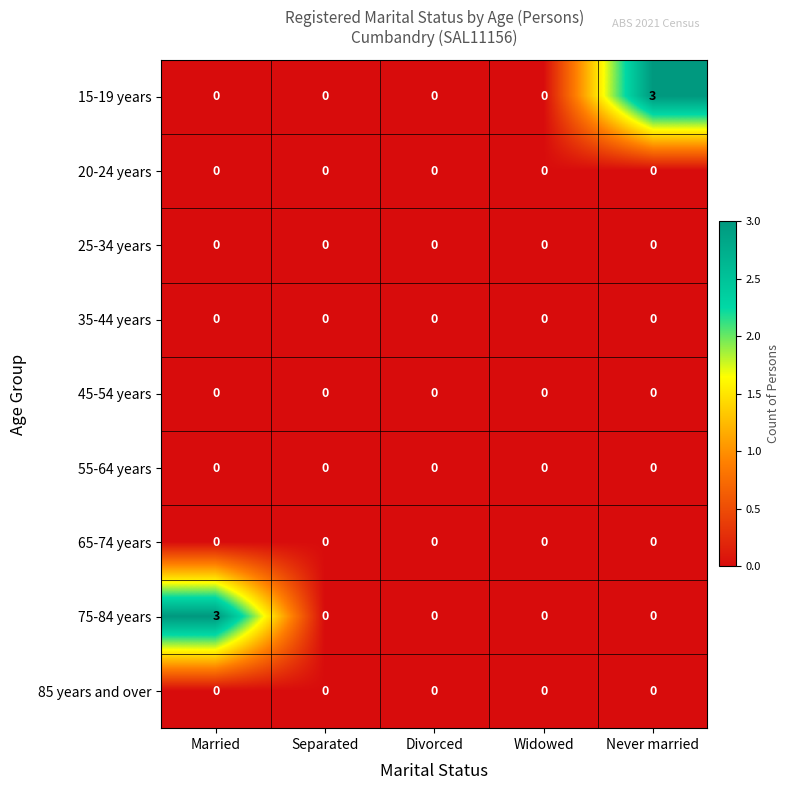

What is the greatest value displayed?

3